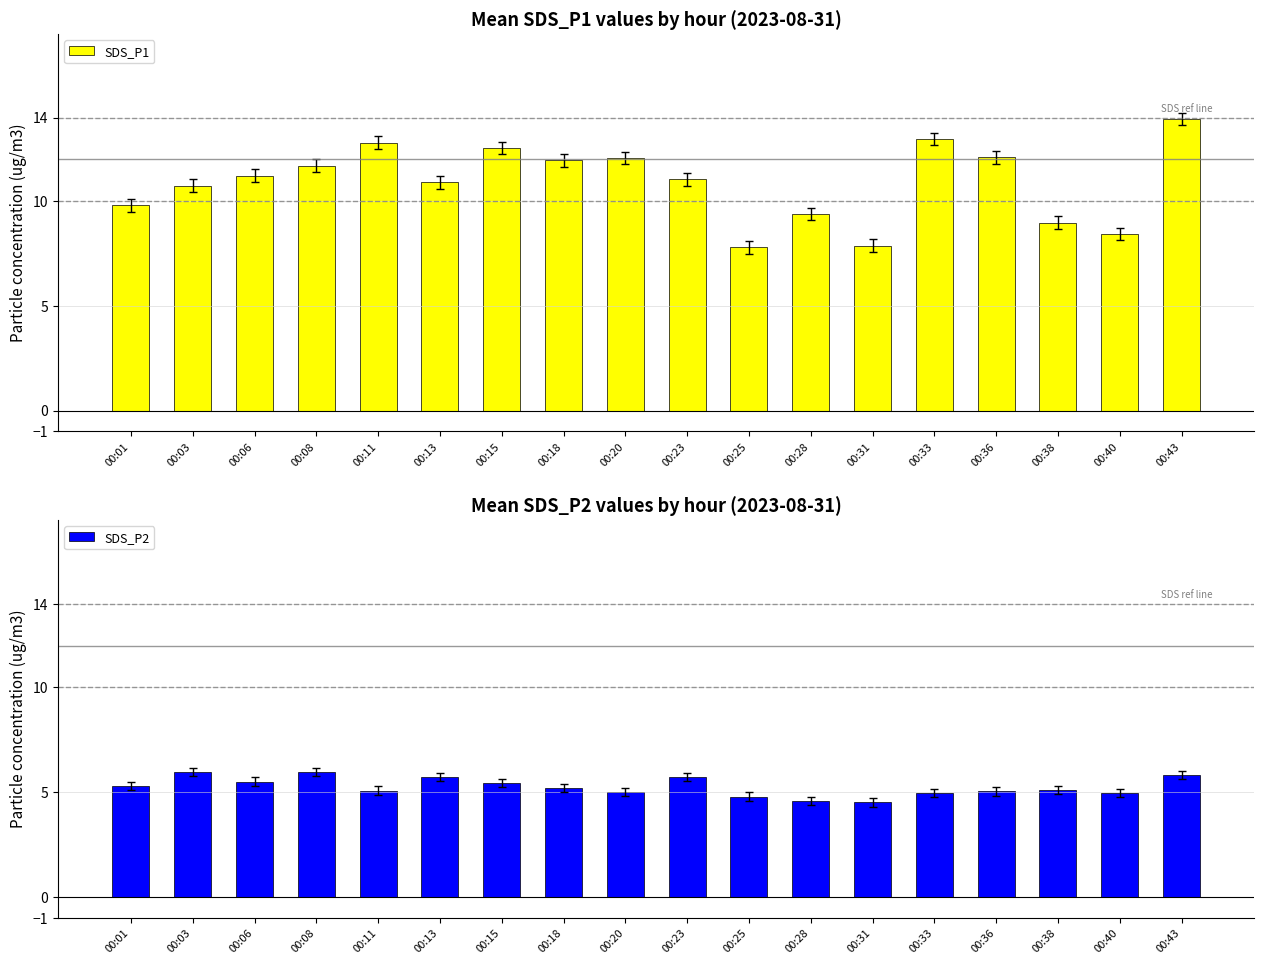

What is the value of the SDS_P2 bar at the 6th from the left?

5.7